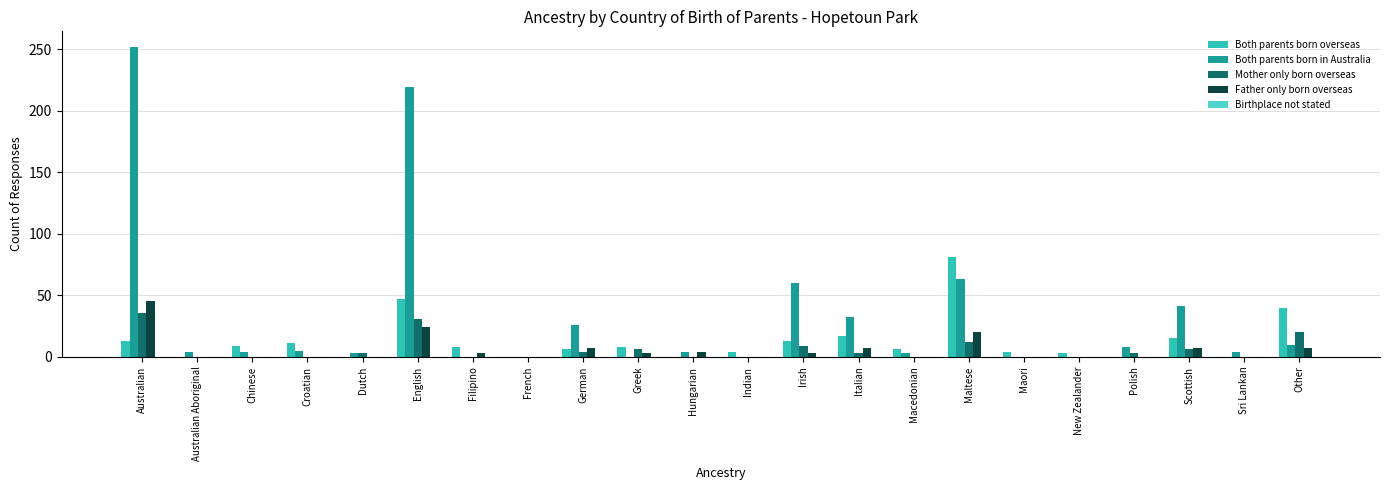

How many groups of bars are there?

22